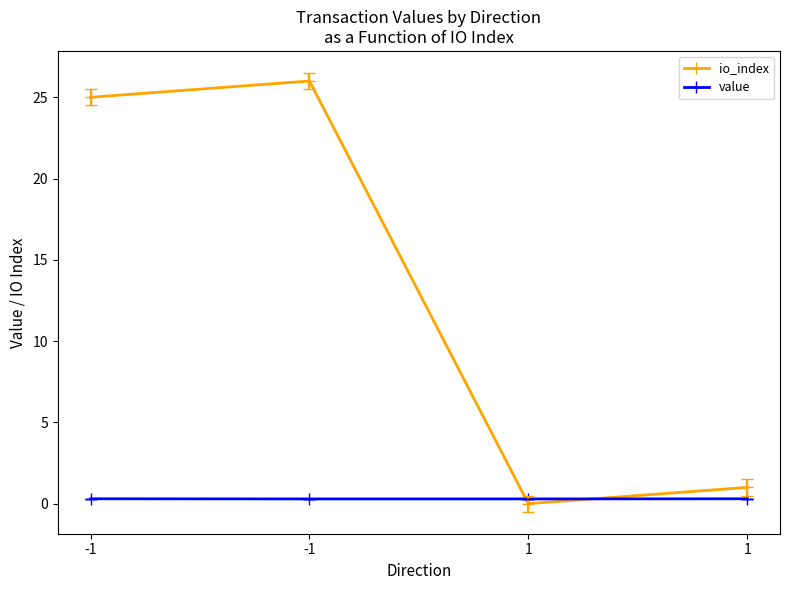

What is the total value across all series at -1?

25.3